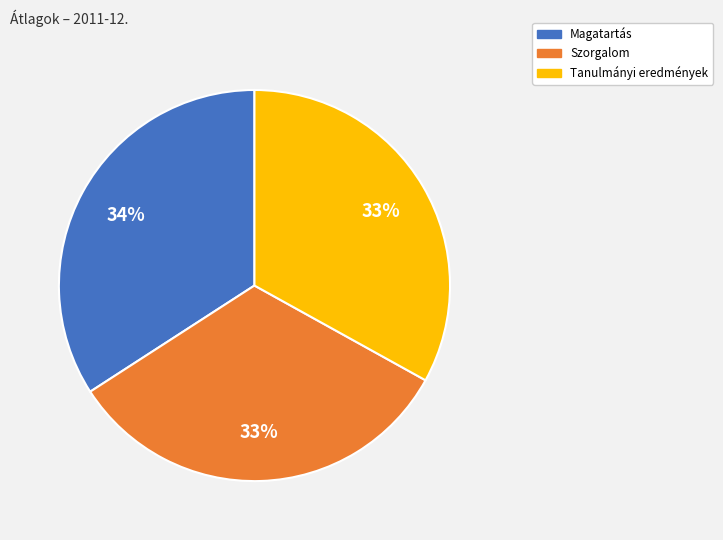

Do Magatartás and Szorgalom together represent more than half of the pie?

Yes